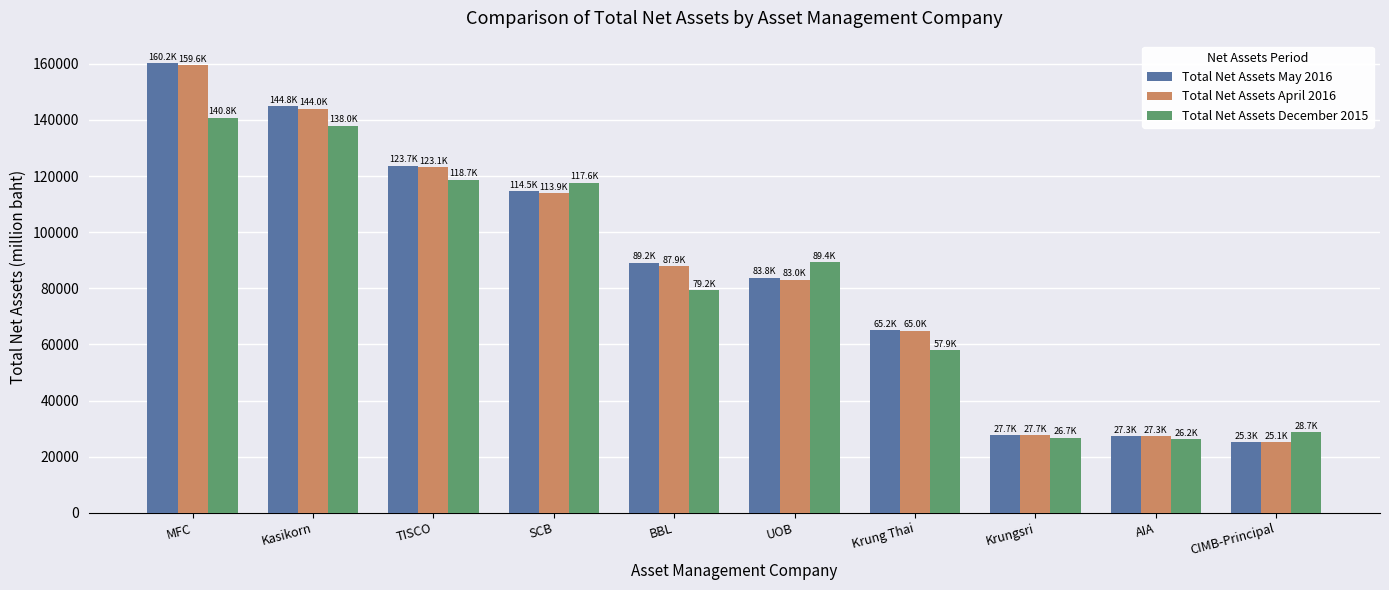

Does the chart contain stacked bars?

No